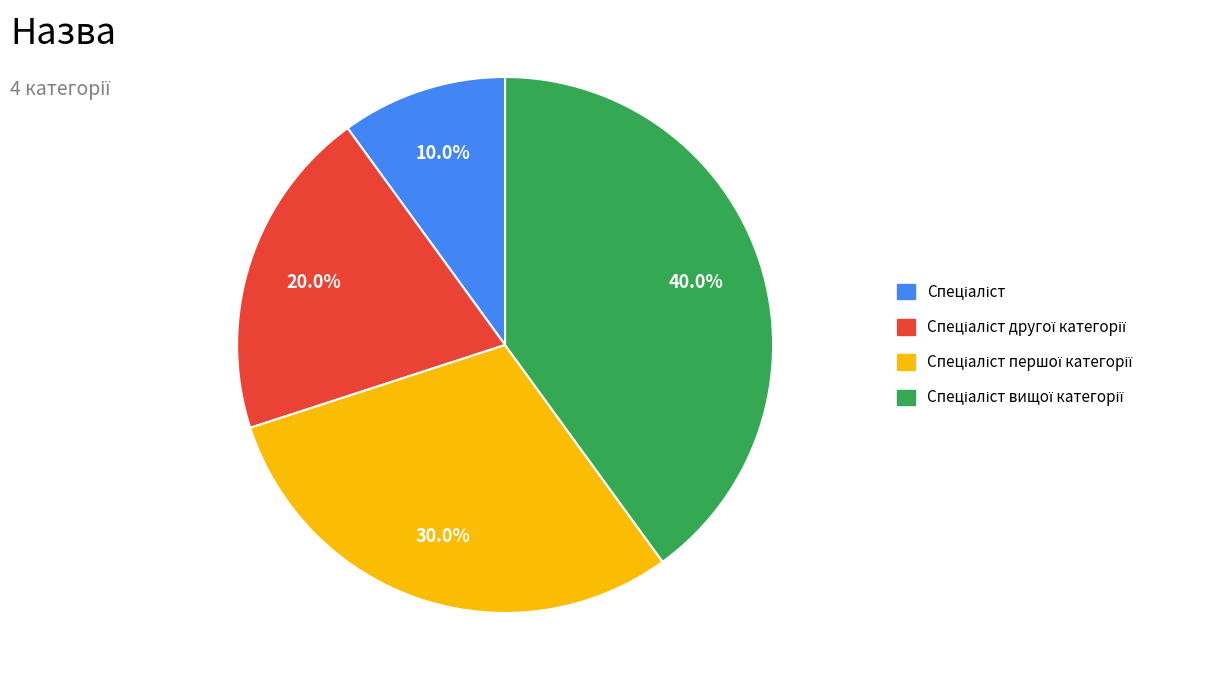

Does any single category account for the majority?

No